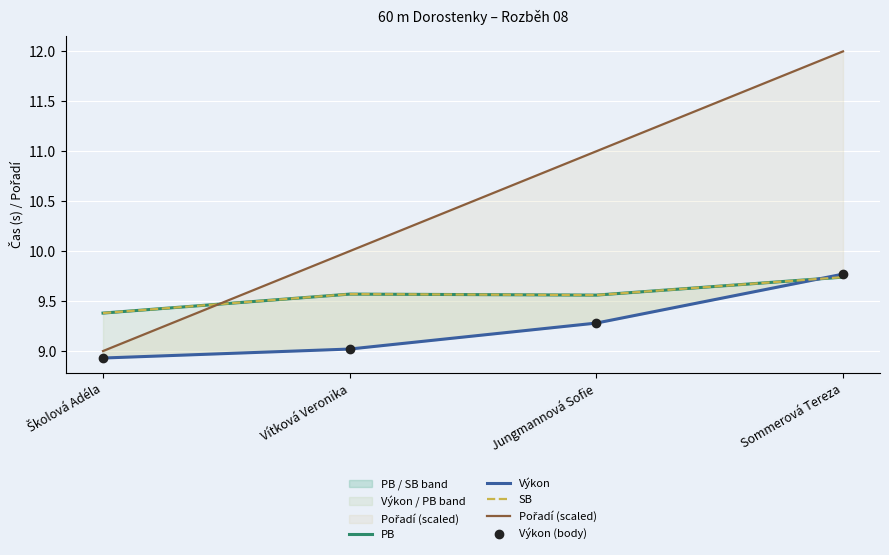

Which series contains the highest Y value?

Pořadí (scaled)